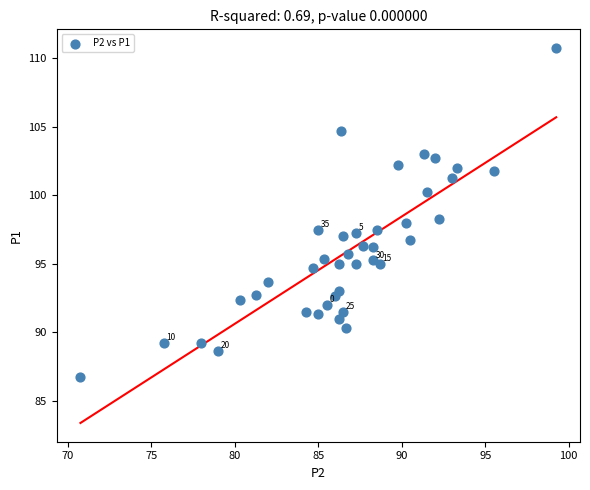

What is the range of Y values (max minus min)?

24.0